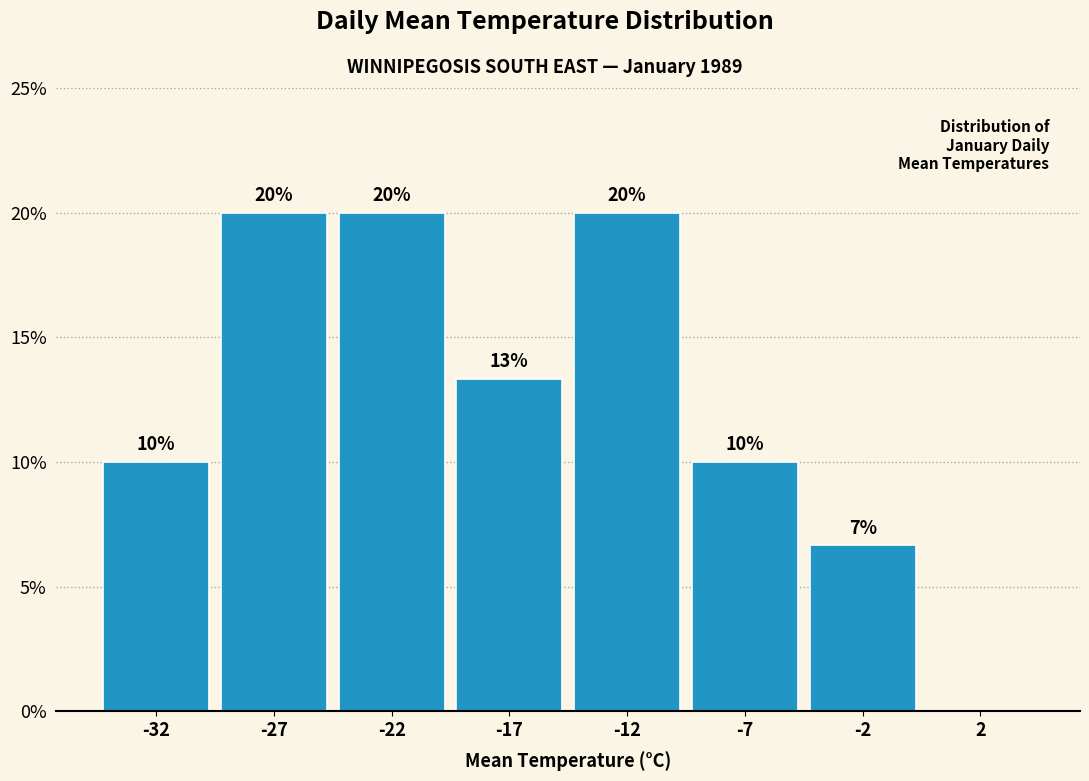

What is the ratio of the value at -17 to the value at -7?

1.3